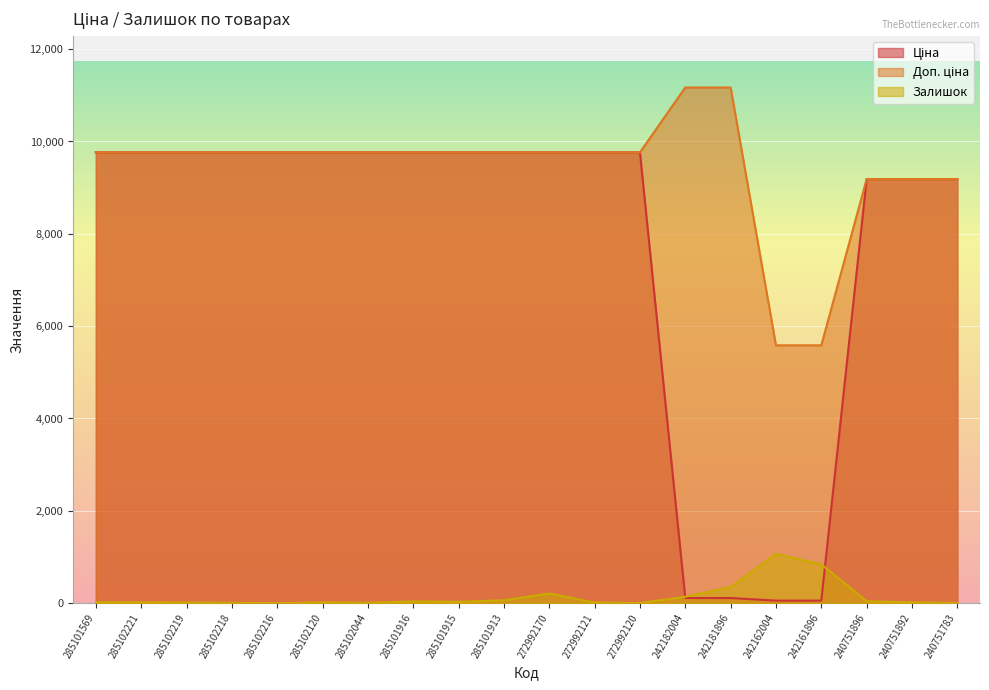

Between 285101569 and 240751783, which series saw the biggest shift?

Ціна